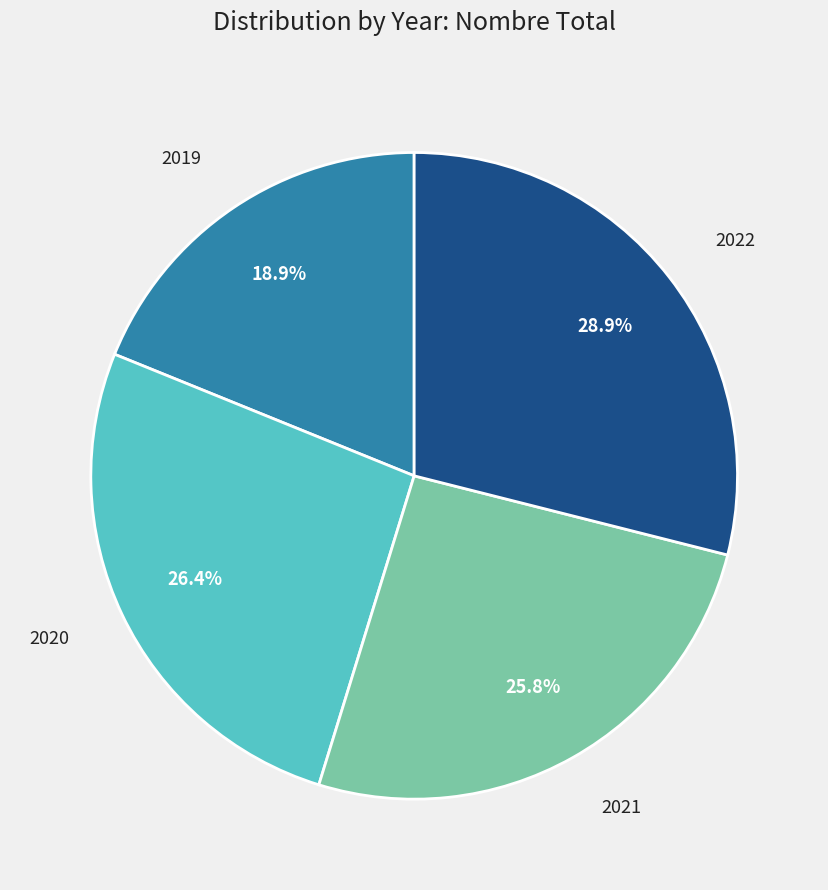

Does 2022 represent more than half of the total?

No